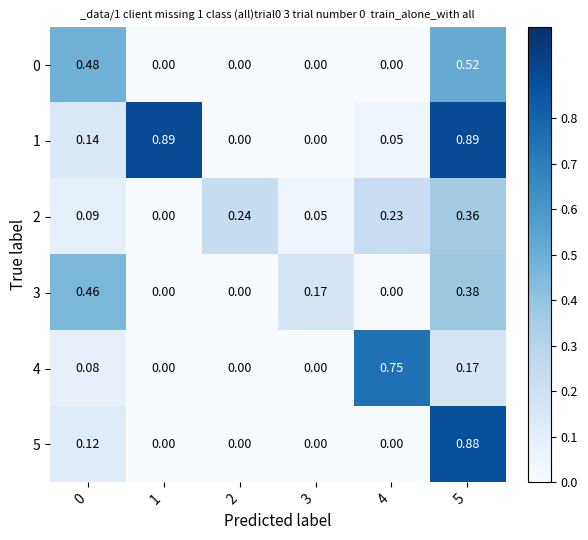

Between 2 and 4, which is larger?

2